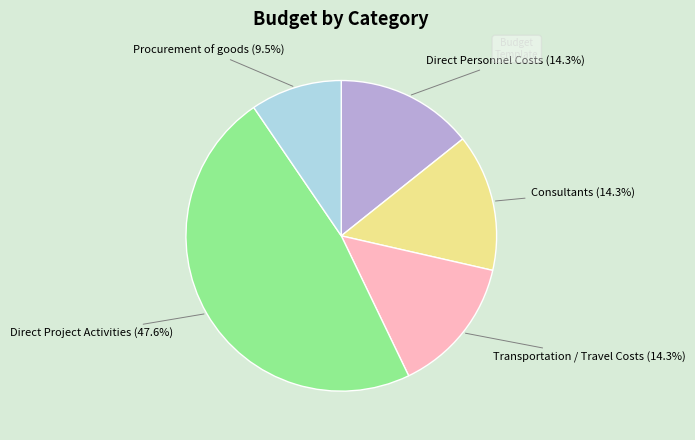

Does any single category account for the majority?

No